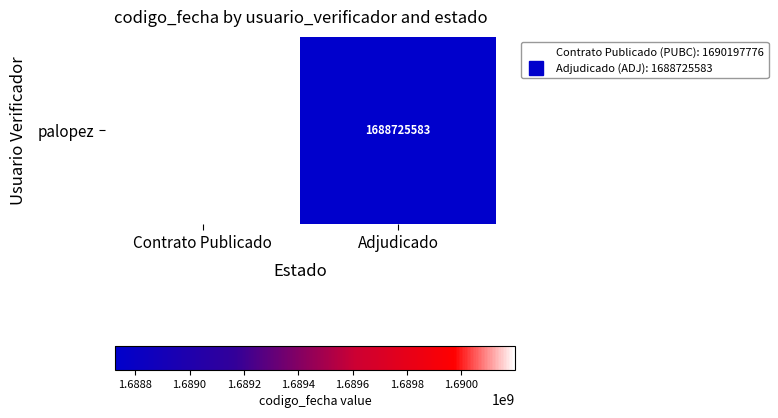

Rank the categories by value from lowest to highest.

Adjudicado, Contrato Publicado